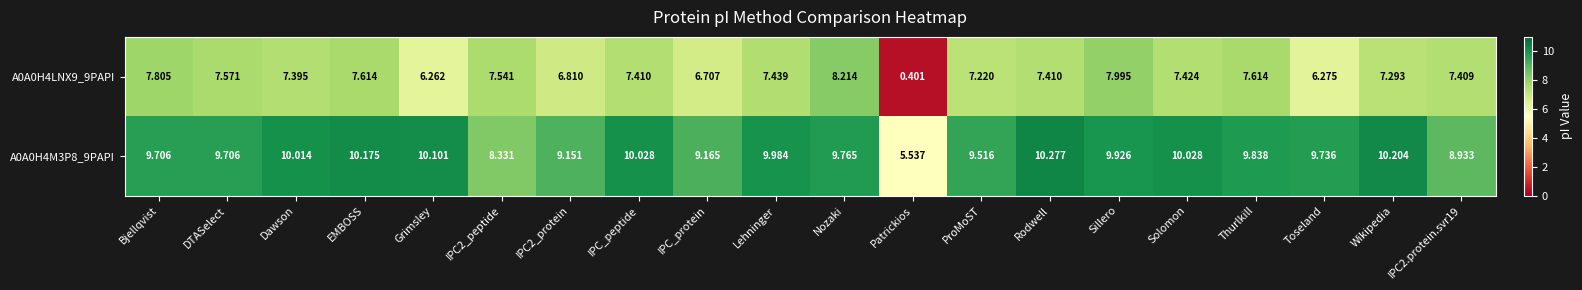

At which label does A0A0H4LNX9_9PAPI first exceed 7?

Bjellqvist